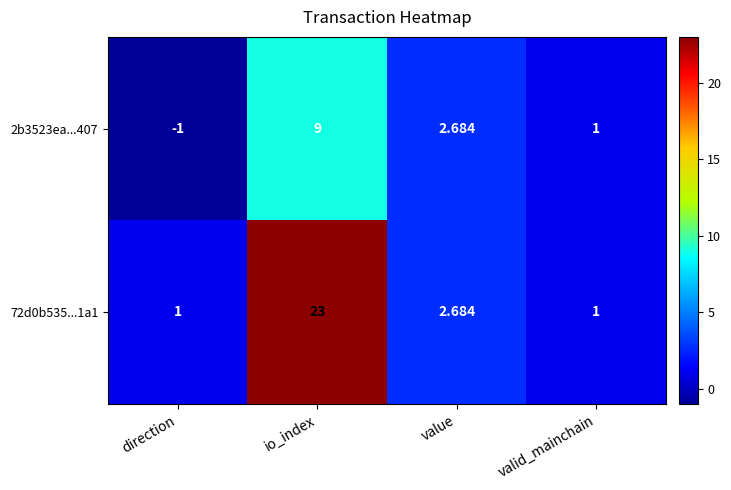

Which series has the widest spread of values?

72d0b535...1a1